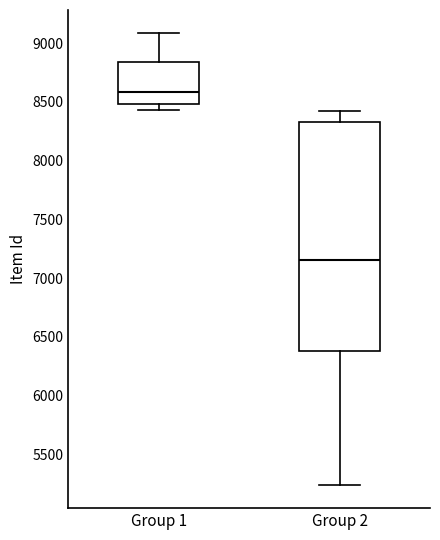

Reading left to right, transcribe this box plot: for each box, give where its median line is, the range the box spans, and where its two whiskers end, as read against the y-axis. The values are not printed on the chart, so give them approximately, as read against the axis.

Group 1: median 8600, box 8500 to 8850, whiskers 8450 to 9100
Group 2: median 7150, box 6400 to 8350, whiskers 5250 to 8400